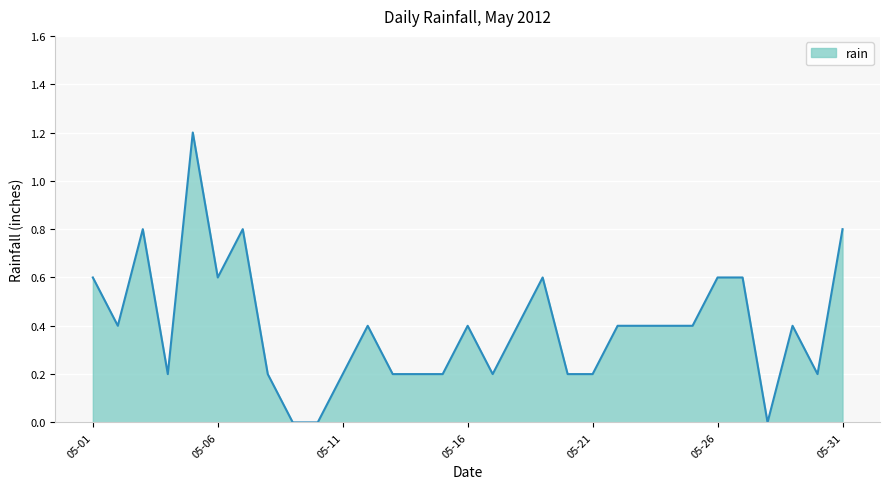

What is the greatest value displayed?

1.2